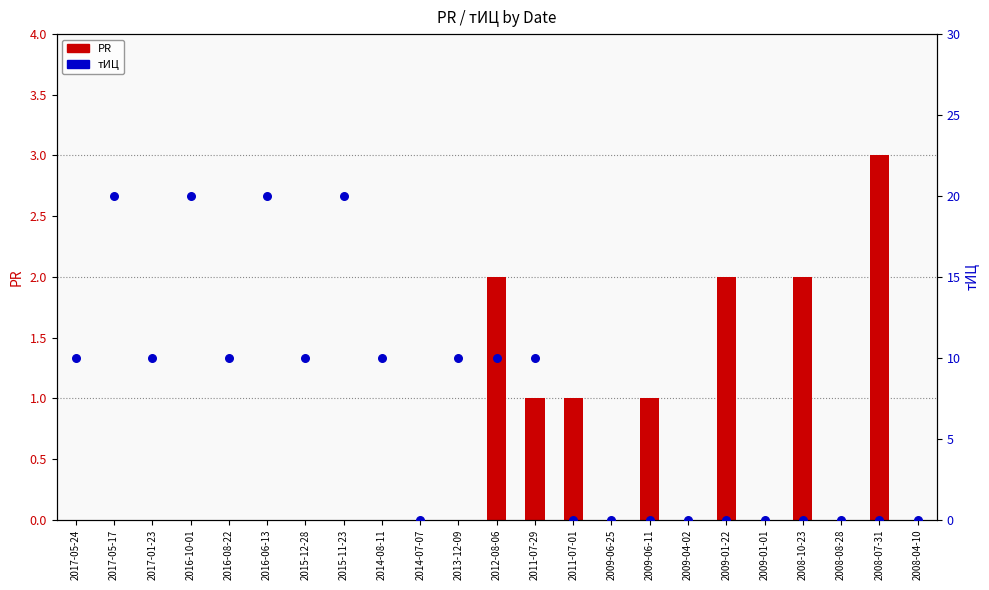

What are all the series names shown in the legend?

PR, тИЦ